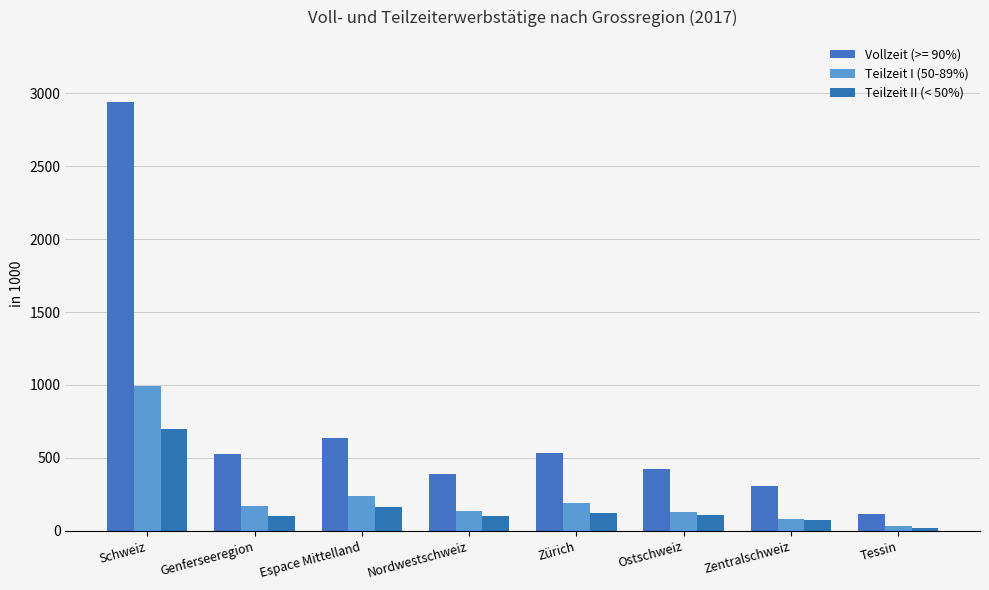

Does the chart contain any negative values?

No